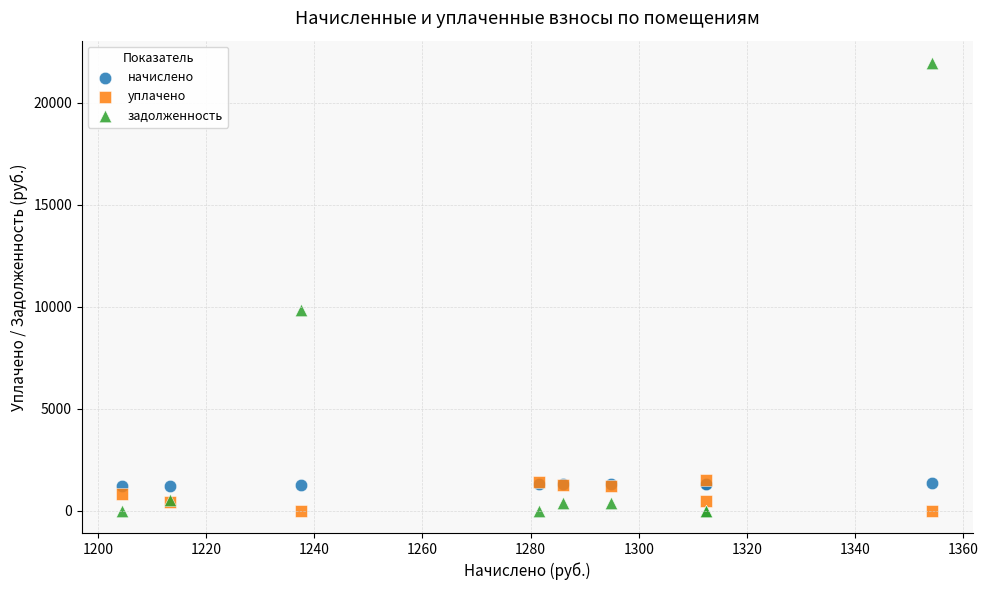

Across all series, what Y value is closest to 10973?

9846.0